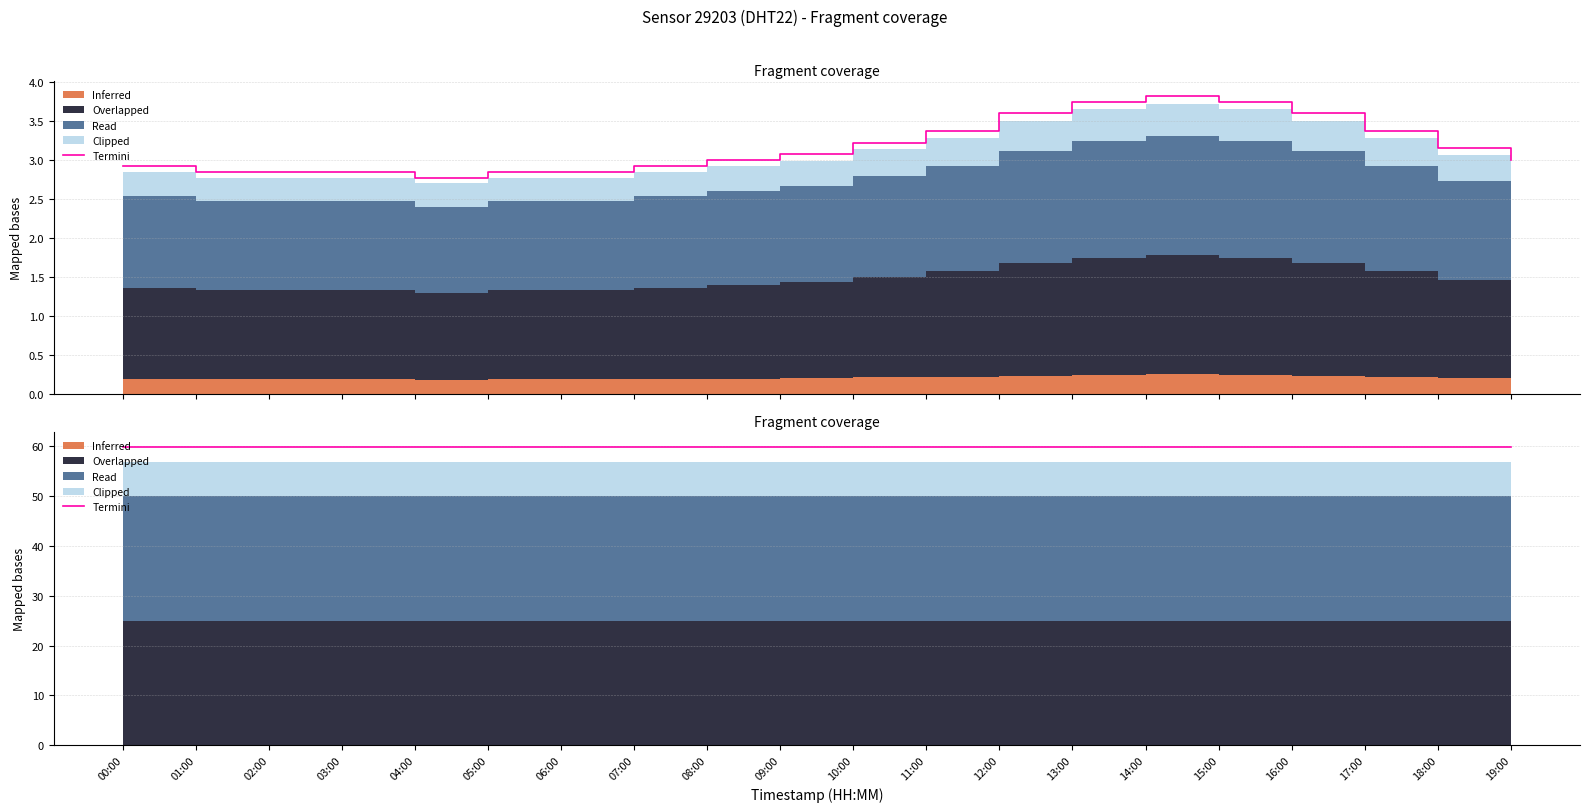

At which label does the data first exceed 3?

09:00